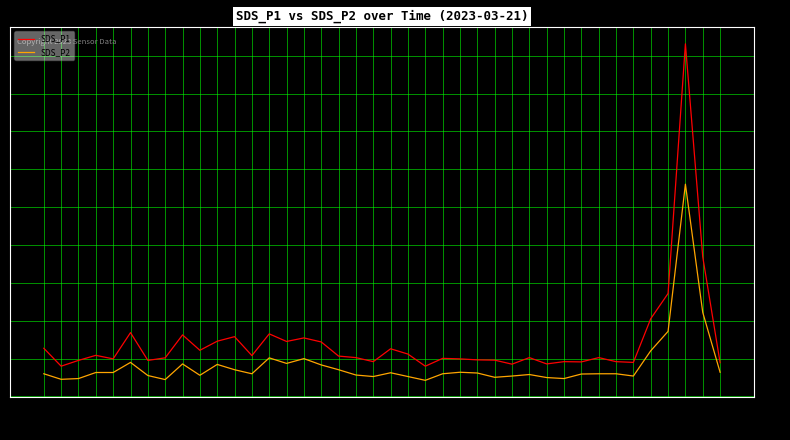

What value does the SDS_P2 series have at 13:20?

23.7